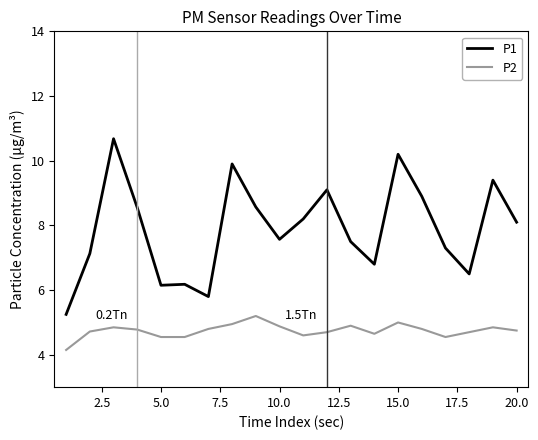

Rank the series by their maximum value, from highest to lowest.

P1, P2